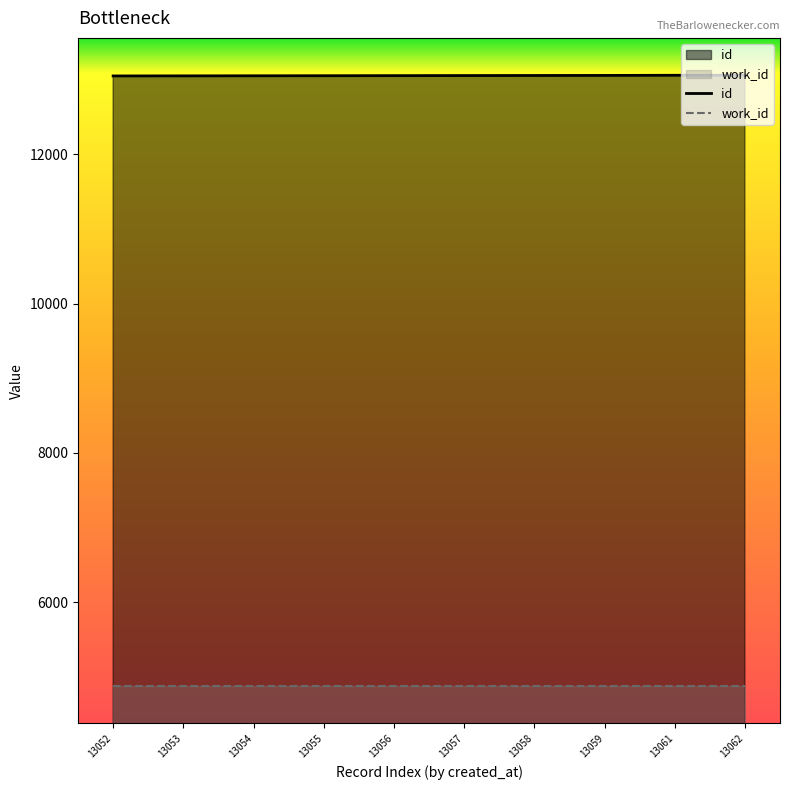

Where is id nearest to the value 13057?

13057